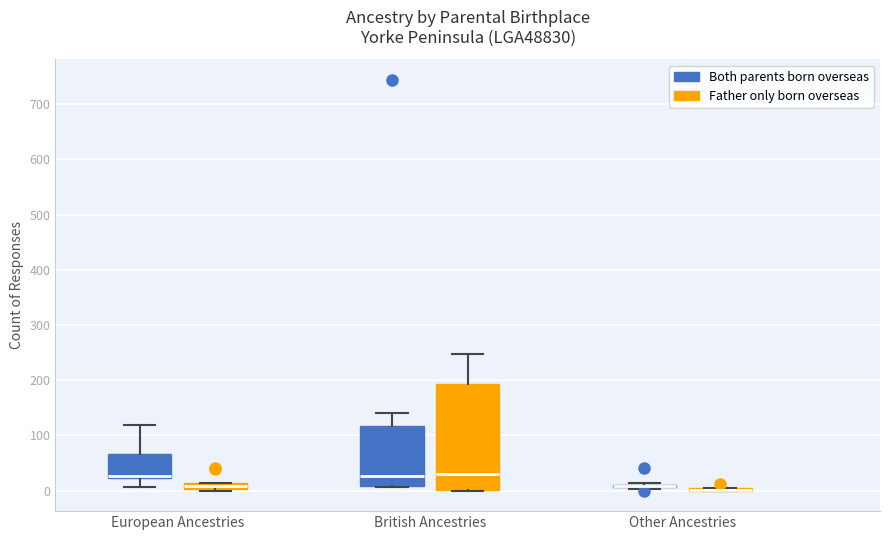

Which box is the tallest, from its lower edge to its upper edge?

British Ancestries (Father only born overseas)